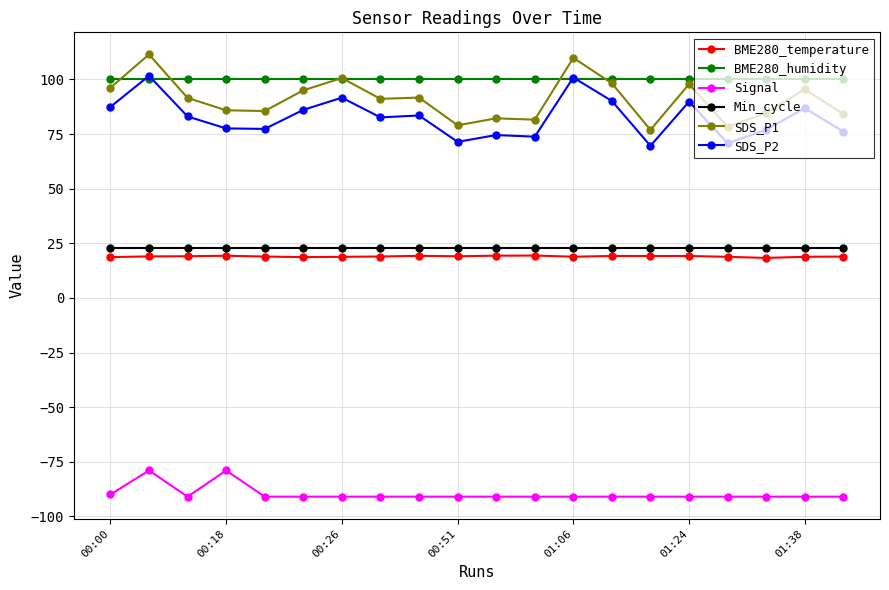

What is the value of the Min_cycle point at the 7th from the left?

23.0